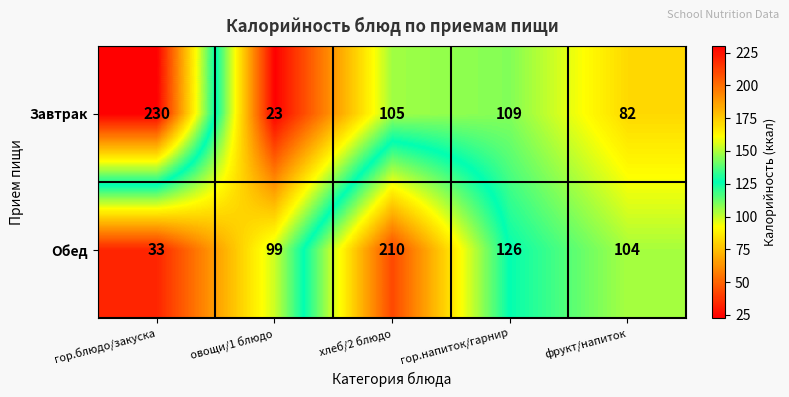

How many values in the Обед series are below 104?

2